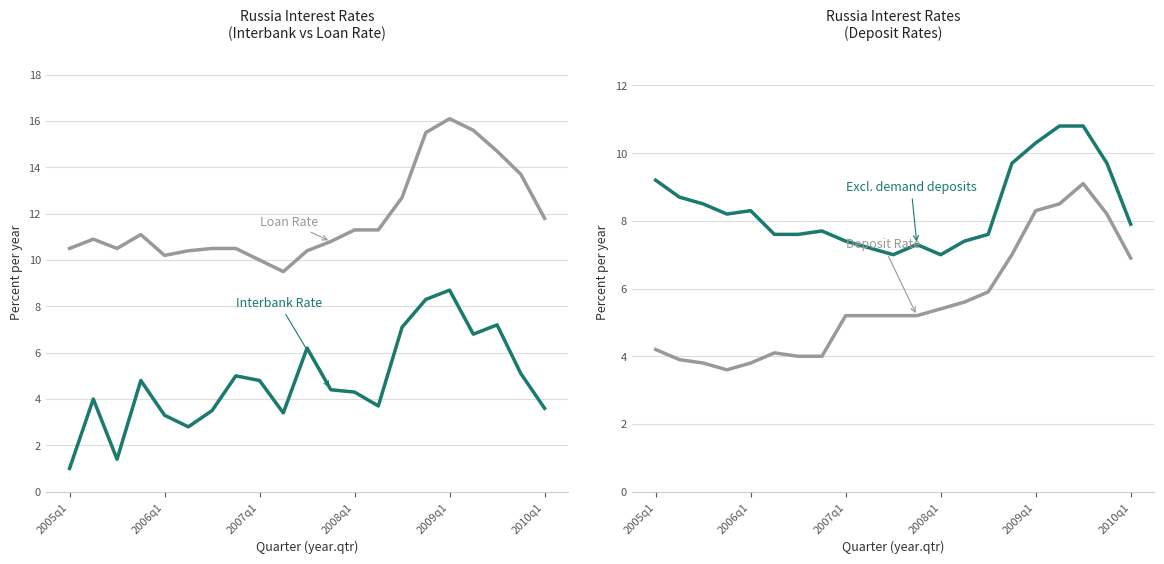

Reading right to left, extract all data points from this chart.

Interbank Rate: 3.6	5.1	7.2	6.8	8.7	8.3	7.1	3.7	4.3	4.4	6.2	3.4	4.8	5.0	3.5	2.8	3.3	4.8	1.4	4.0	1.0
Loan Rate: 11.8	13.7	14.7	15.6	16.1	15.5	12.7	11.3	11.3	10.8	10.4	9.5	10.0	10.5	10.5	10.4	10.2	11.1	10.5	10.9	10.5
Deposit Rate; except demand deposits: 7.9	9.7	10.8	10.8	10.3	9.7	7.6	7.4	7.0	7.3	7.0	7.2	7.4	7.7	7.6	7.6	8.3	8.2	8.5	8.7	9.2
Deposit Rate: 6.9	8.2	9.1	8.5	8.3	7.0	5.9	5.6	5.4	5.2	5.2	5.2	5.2	4.0	4.0	4.1	3.8	3.6	3.8	3.9	4.2